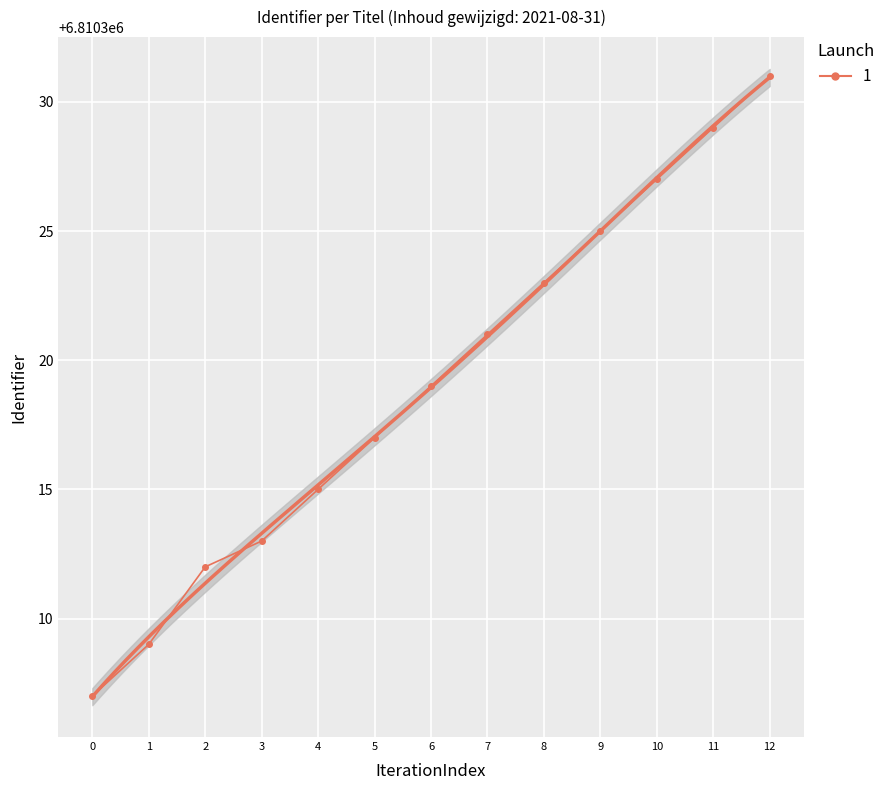

How many lines are shown in the chart?

1